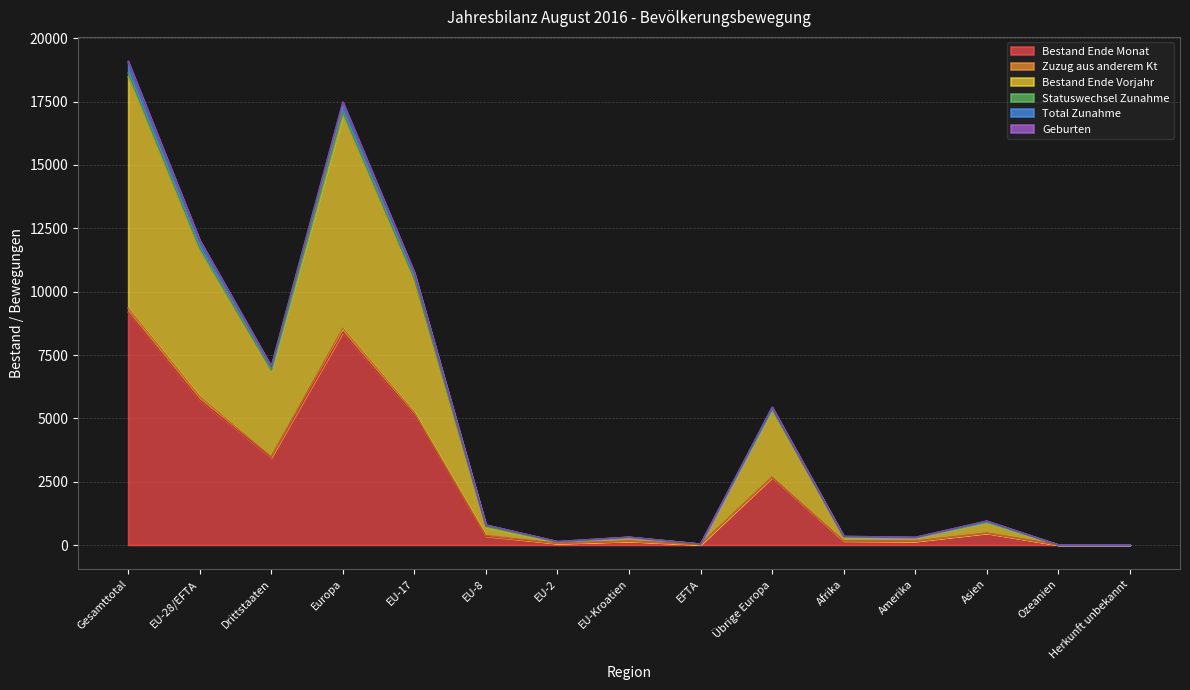

What is the maximum value for Total Zunahme?

19040